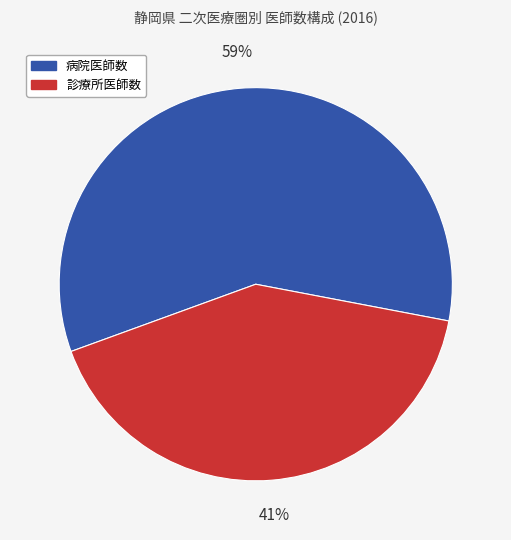

Is there a majority slice in this chart?

Yes